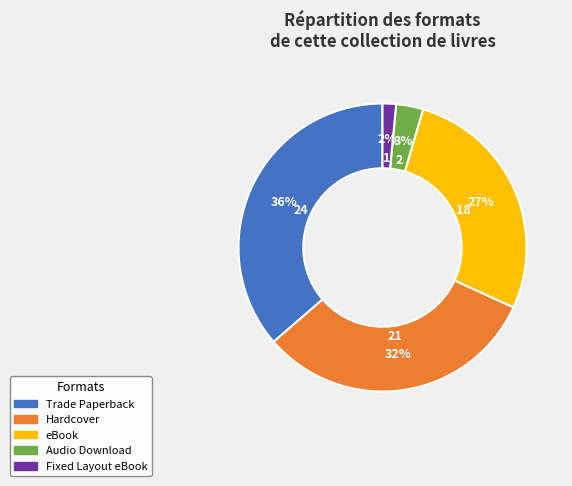

True or false: Audio Download accounts for 3% of the total.

True